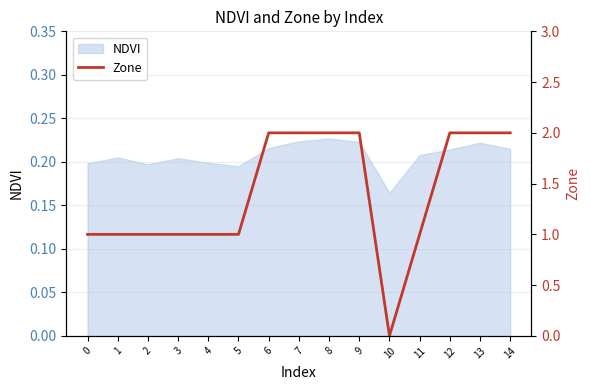

True or false: NDVI has a value of 0.1 at 5.

False